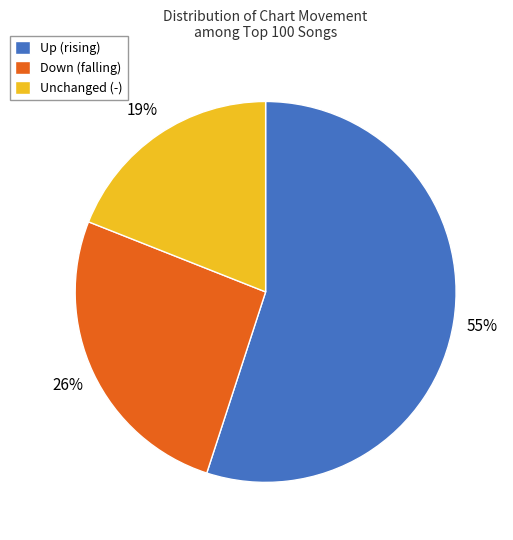

Rank the categories by value from highest to lowest.

Up (rising), Down (falling), Unchanged (-)